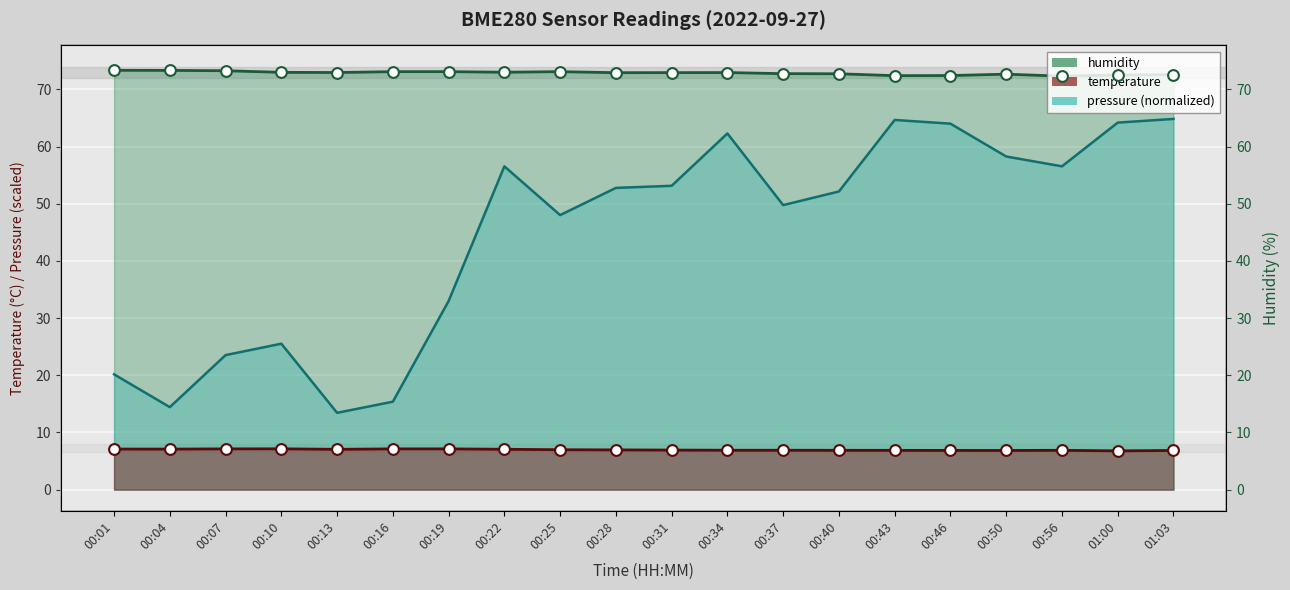

At which category is the sum across all series the highest?

01:03